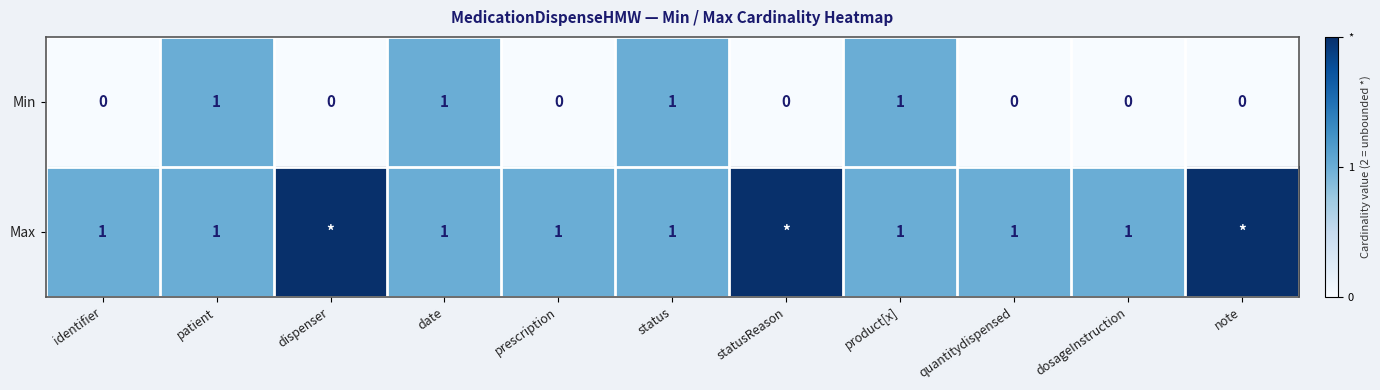

At which category is the sum across all series the highest?

patient